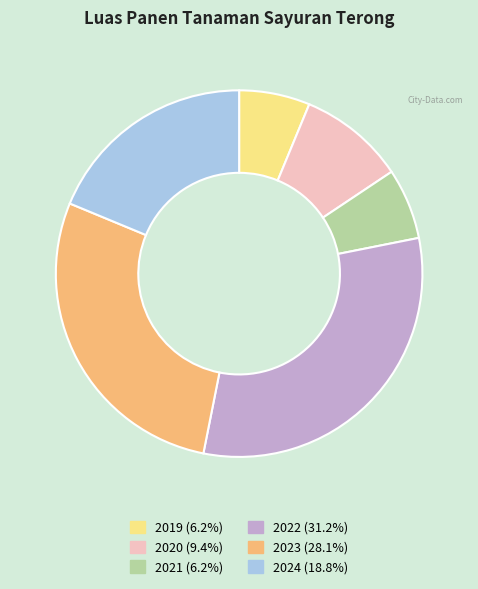

Does any single category account for the majority?

No